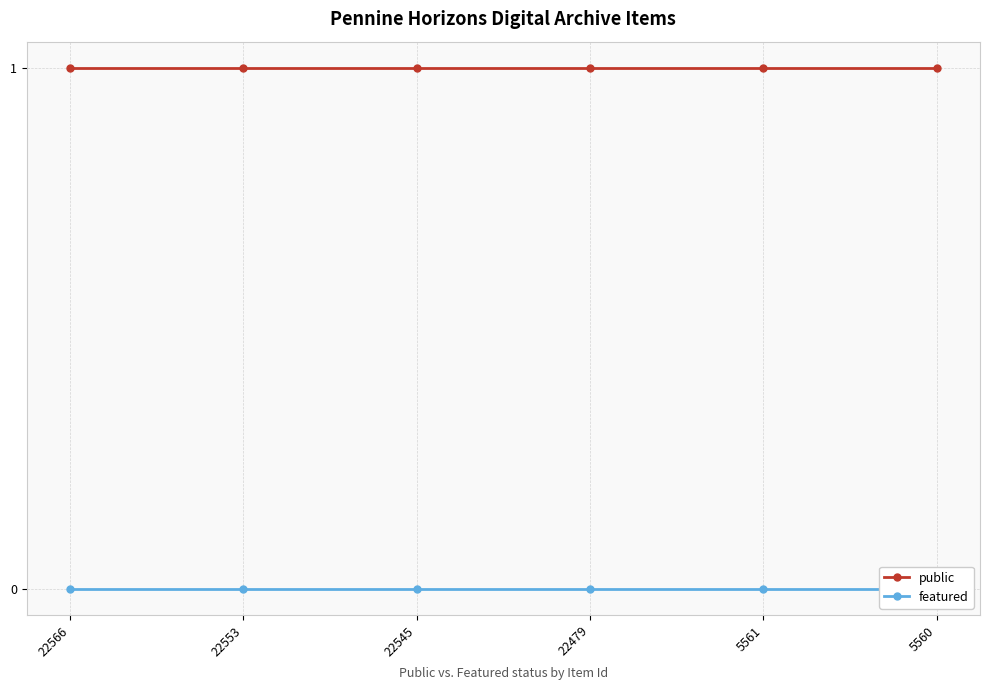

List the series in order of their overall mean, highest first.

public, featured